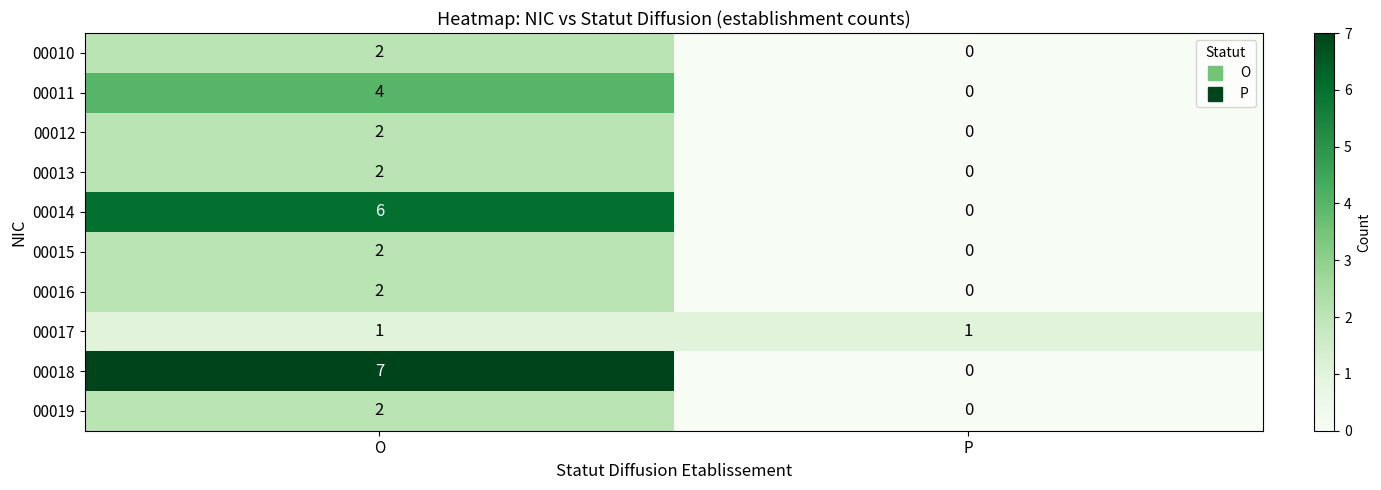

Read the 00014 value at O.

6